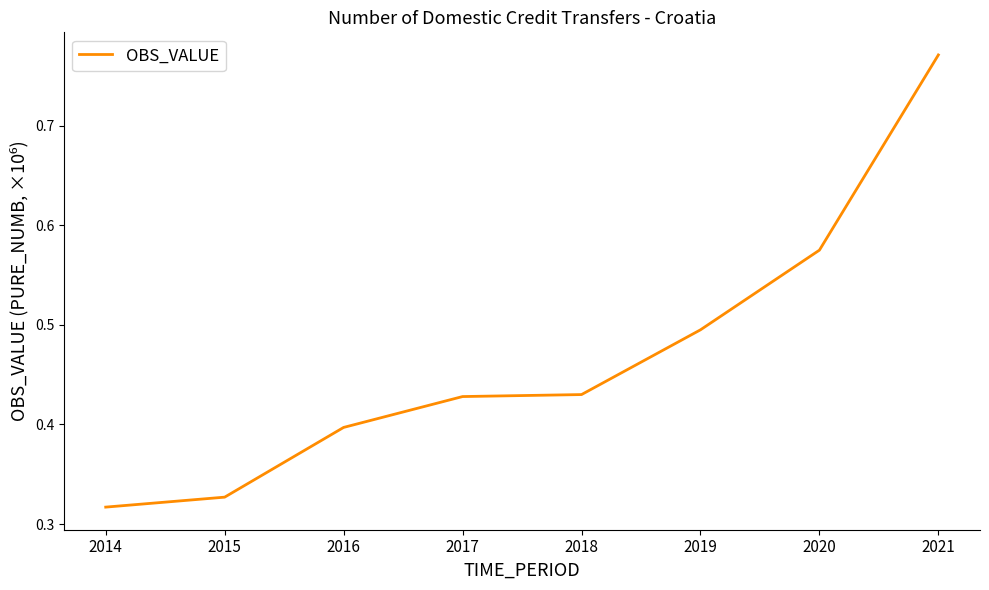

What is the sum of all values?

3.7